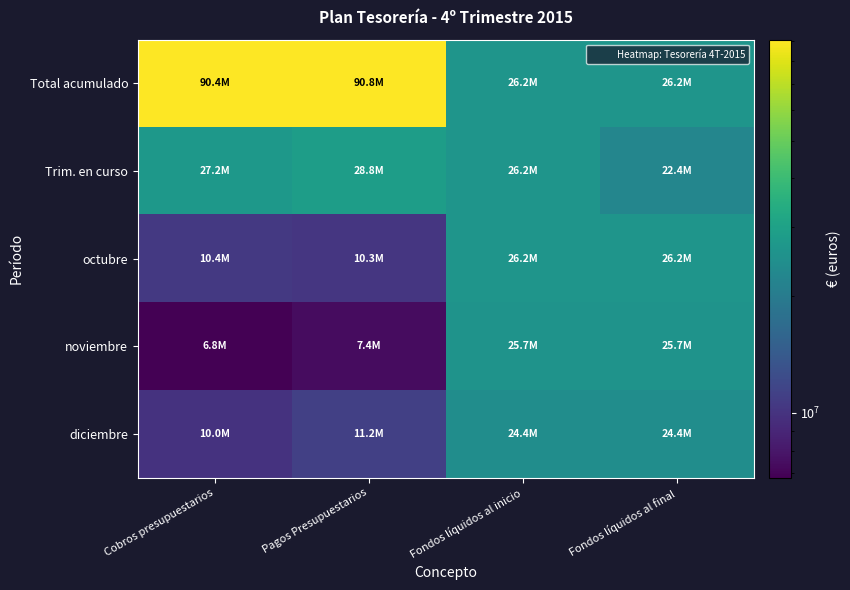

Between Cobros presupuestarios and Fondos líquidos al inicio, which is larger?

Cobros presupuestarios